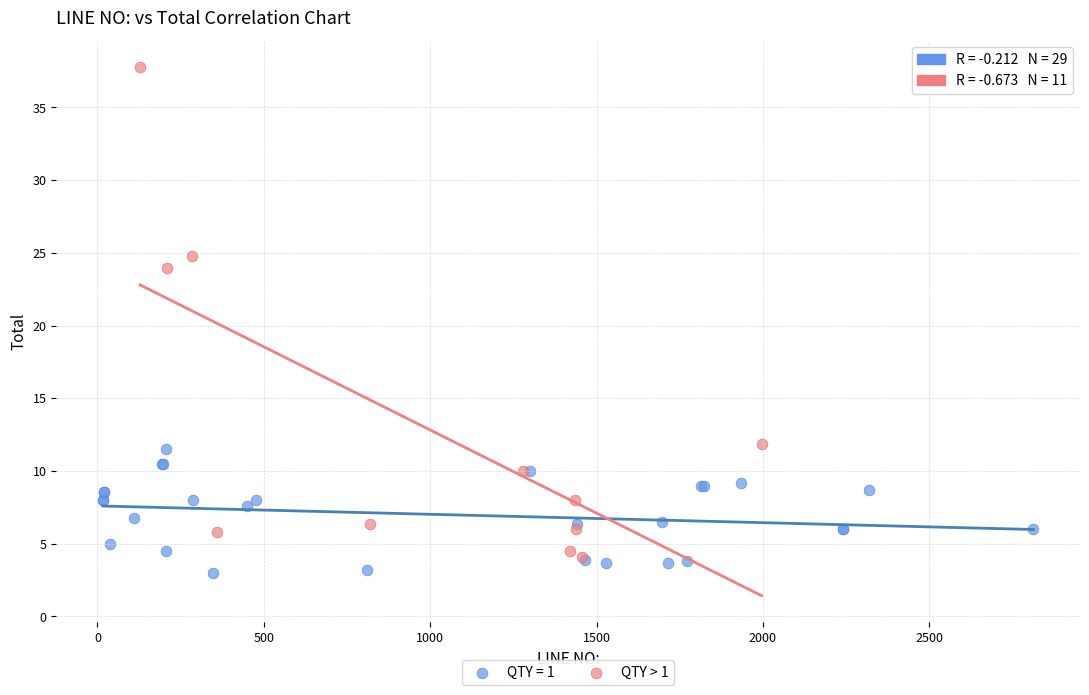

Which series has the widest spread of Y values?

QTY > 1